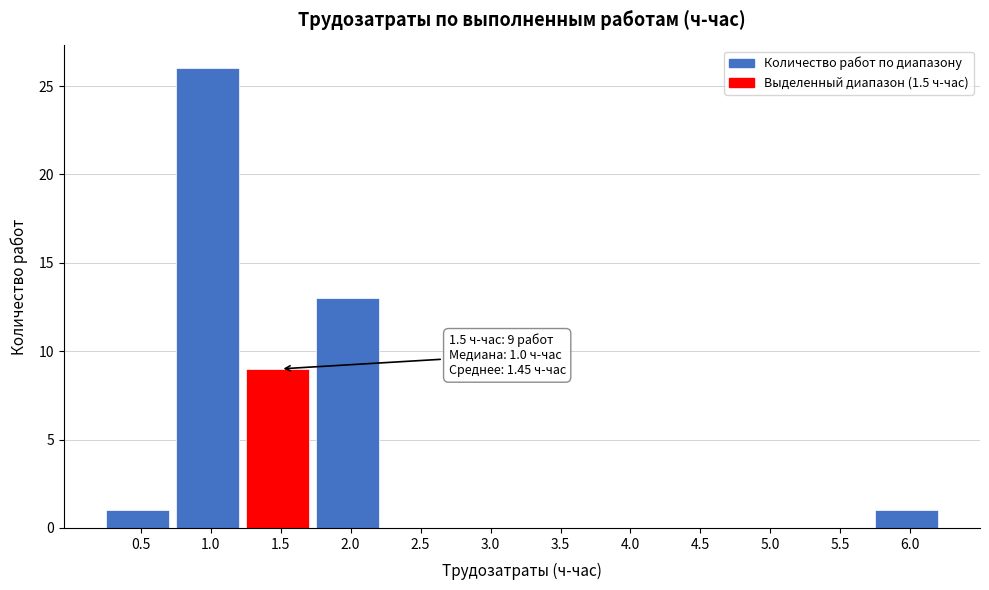

Reading left to right, extract all data points from this chart.

0.5=1	1.0=26	1.5=9	2.0=13	2.5=0	3.0=0	3.5=0	4.0=0	4.5=0	5.0=0	5.5=0	6.0=1